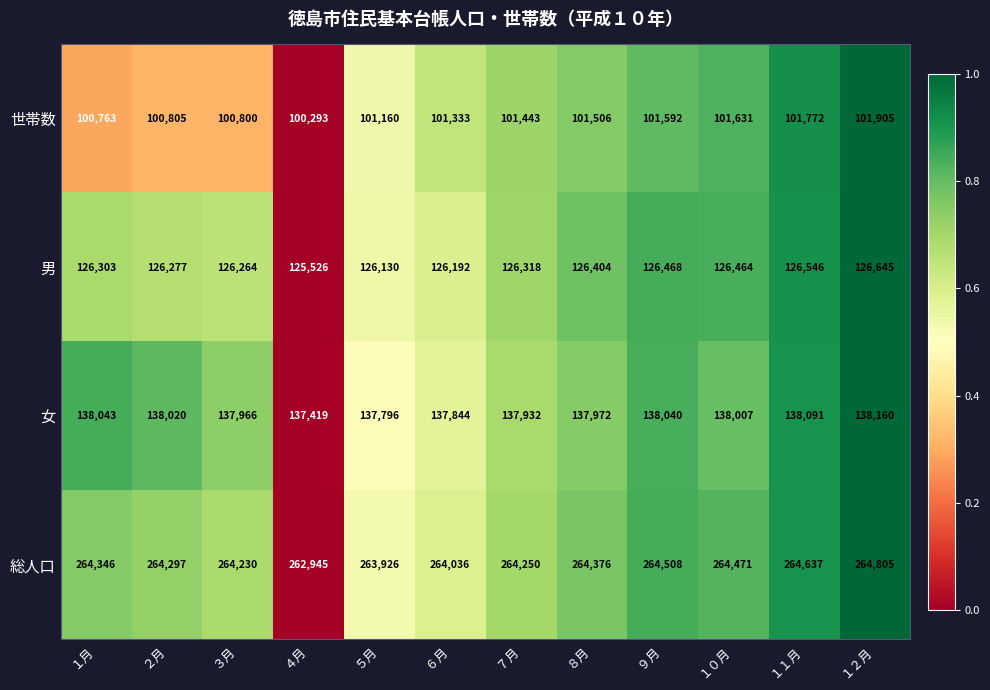

What is the average value of the 女 series?

137941